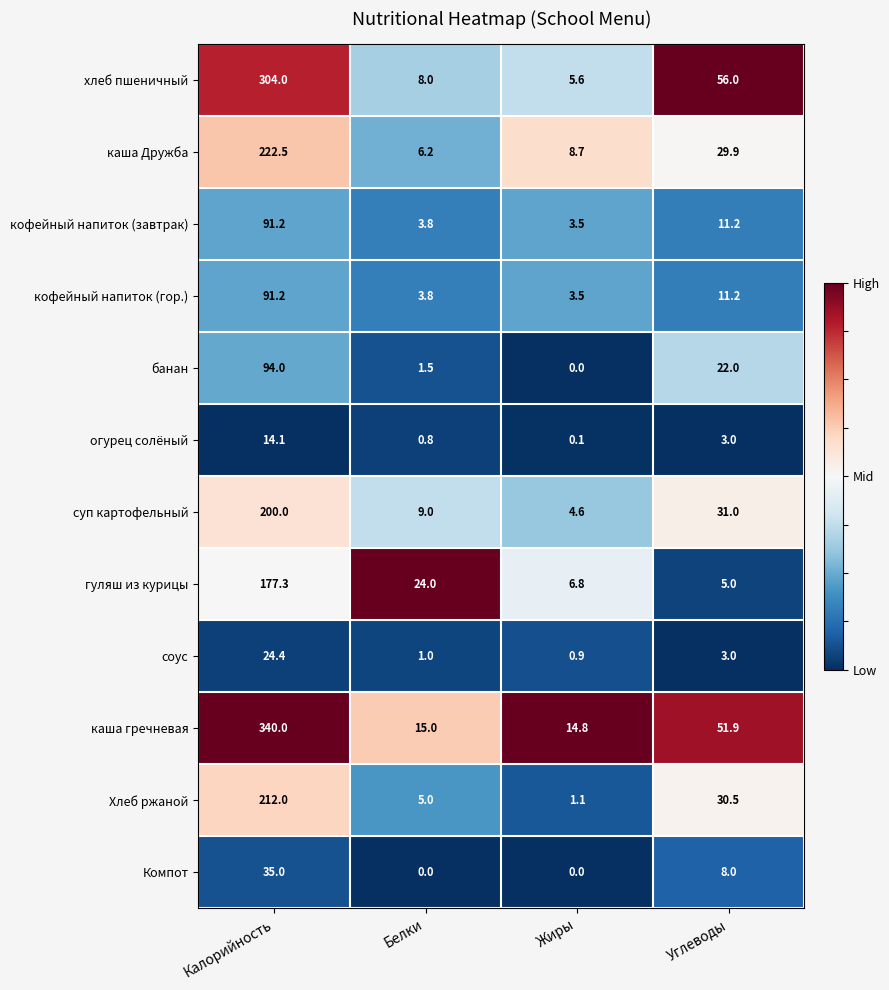

Rank the categories by каша Дружба value from lowest to highest.

Белки, Жиры, Углеводы, Калорийность